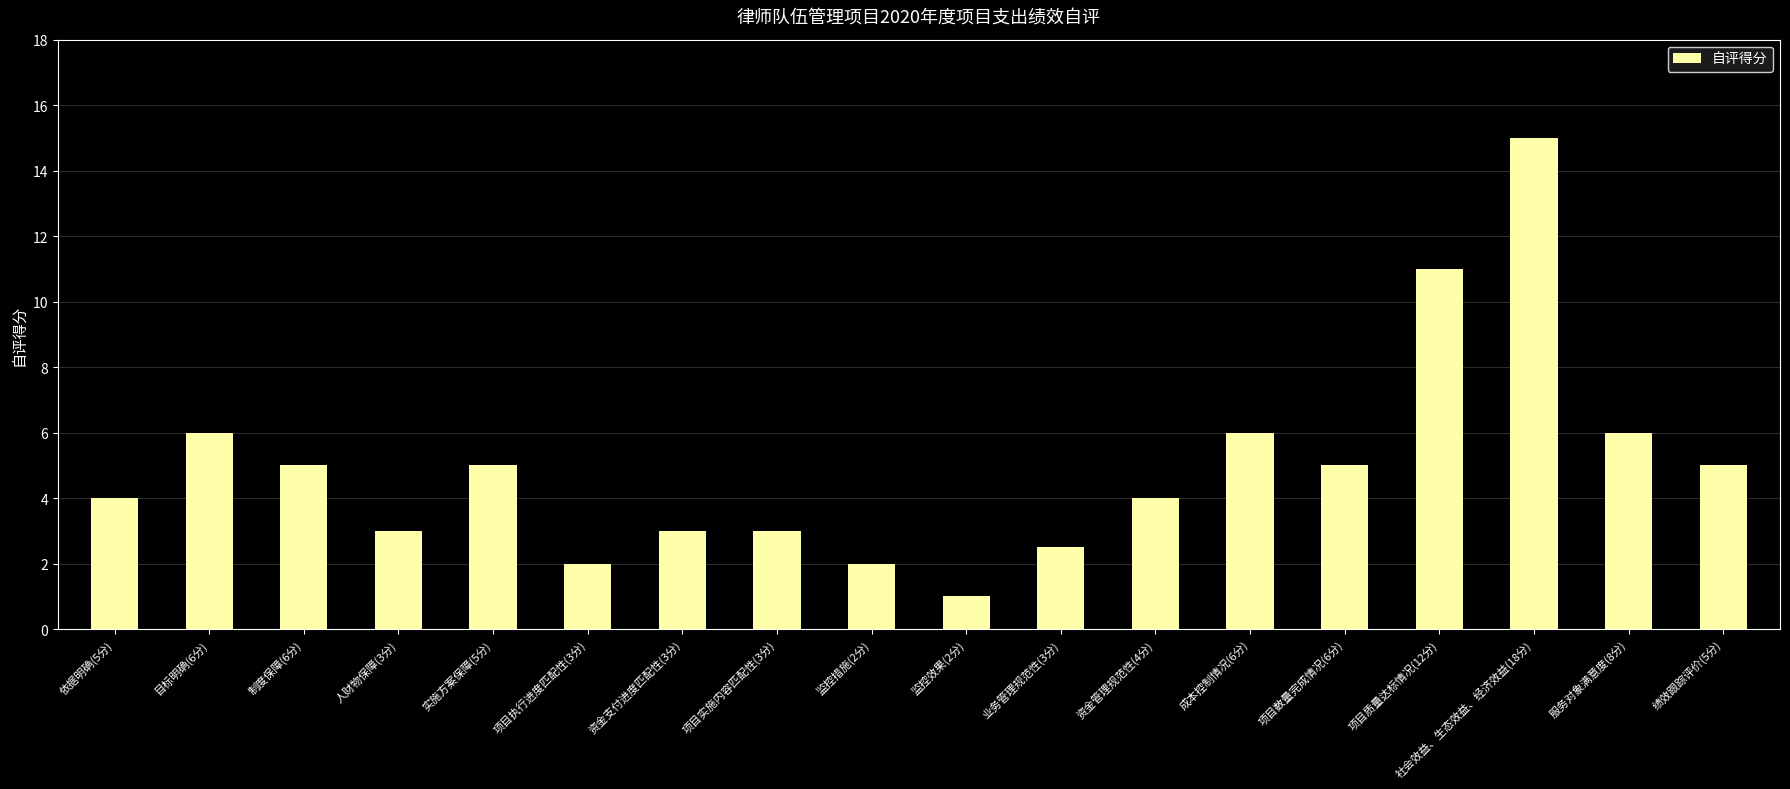

The value at 项目质量达标情况(12分) is 5.2. True or false?

False